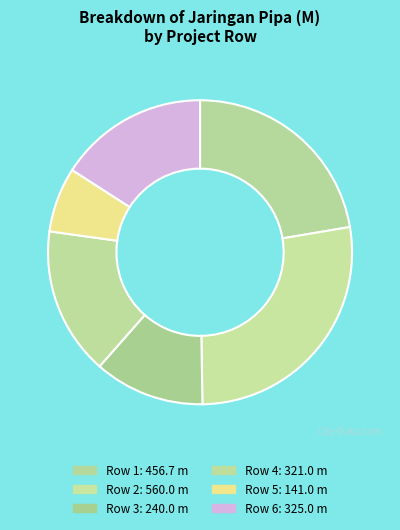

True or false: Row 6 accounts for 8% of the total.

False